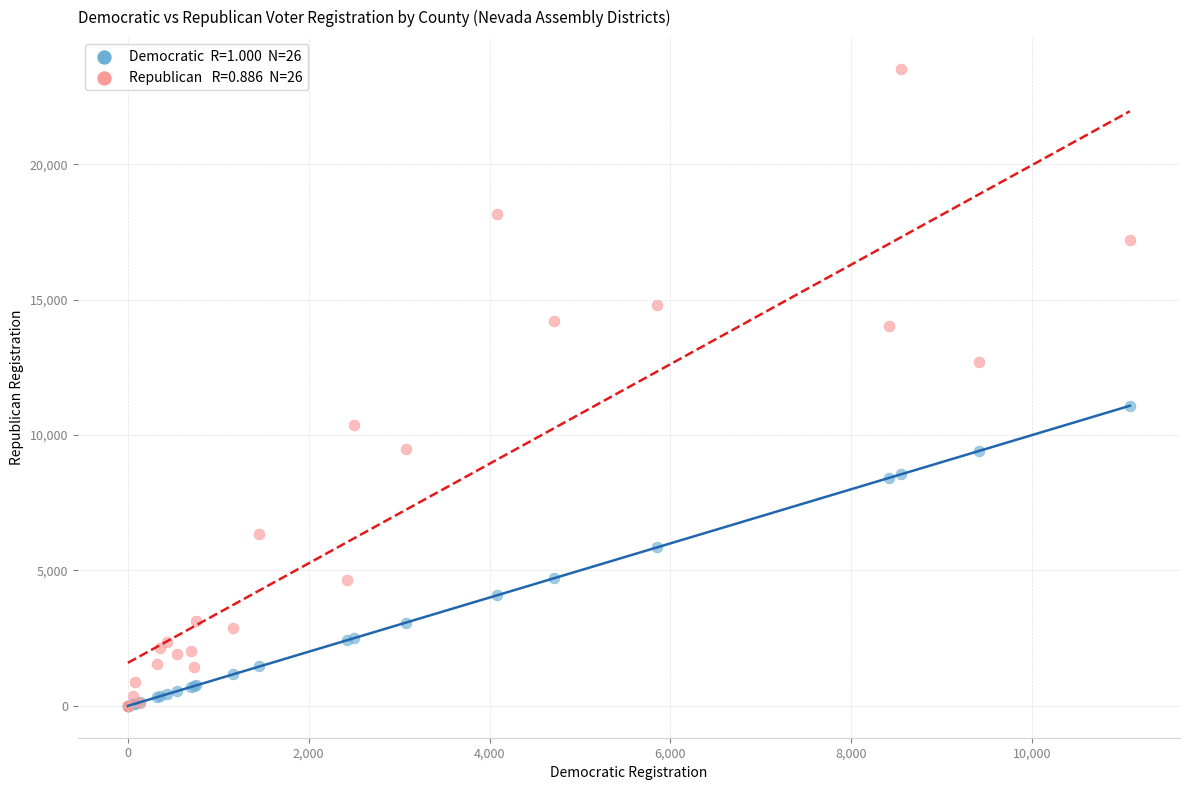

Across all series, what Y value is closest to 11759?

11082